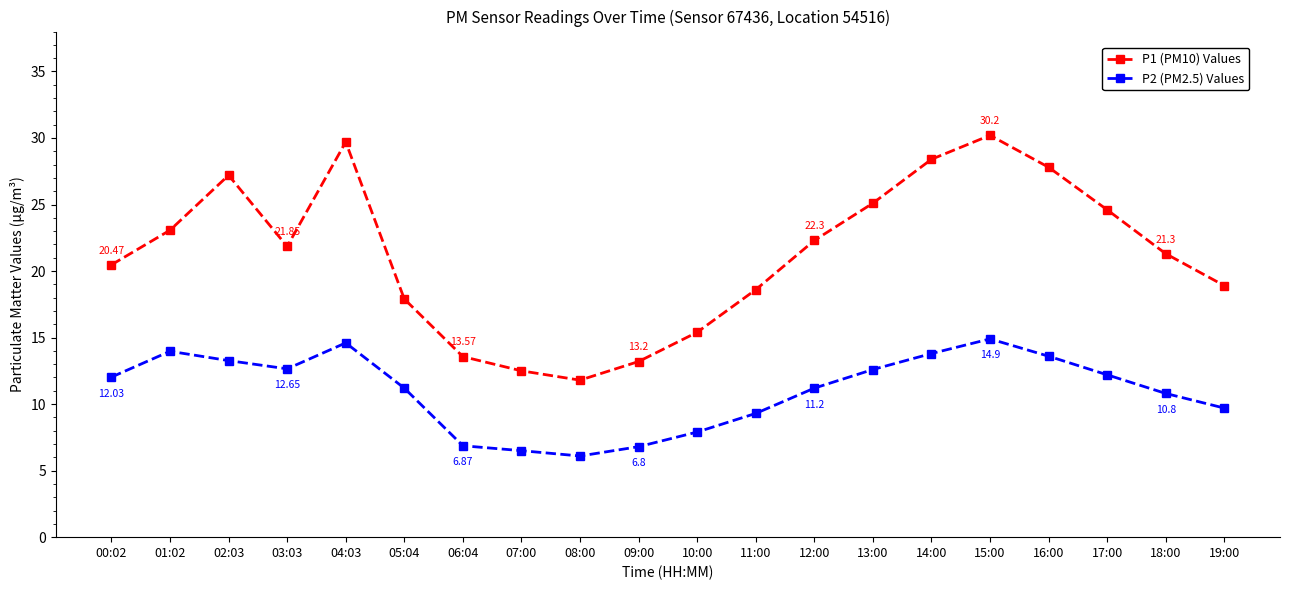

What is the sum of all P2 (PM2.5) Values values?

220.0